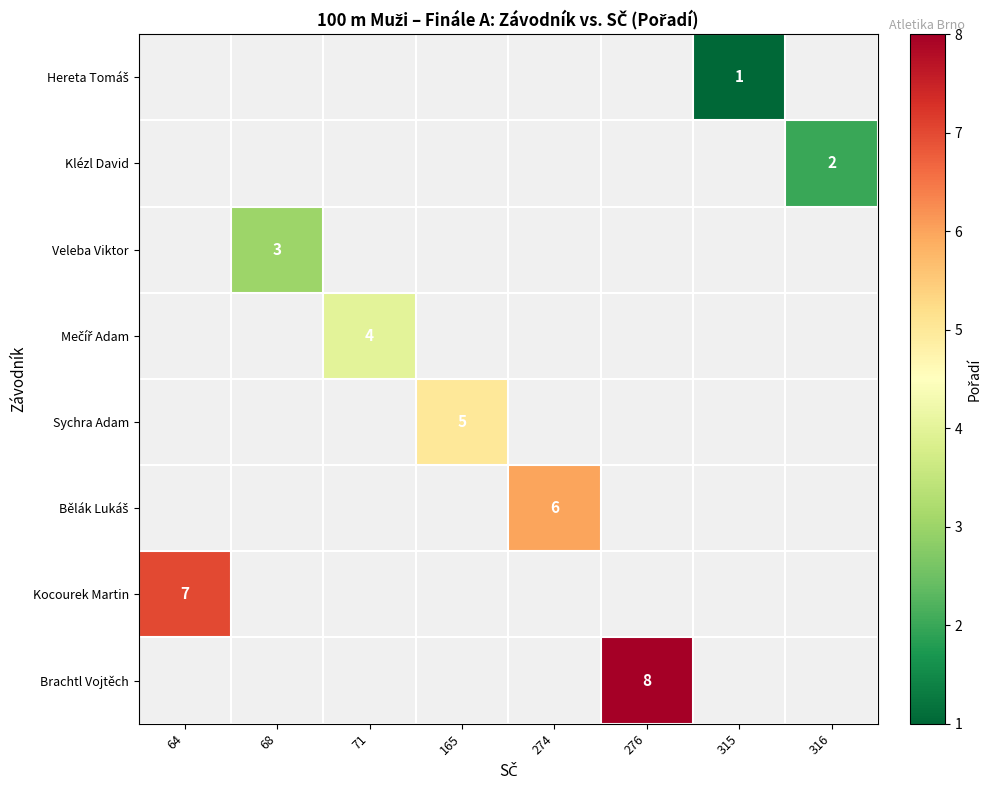

The Veleba Viktor series shows 1 at 68. True or false?

False